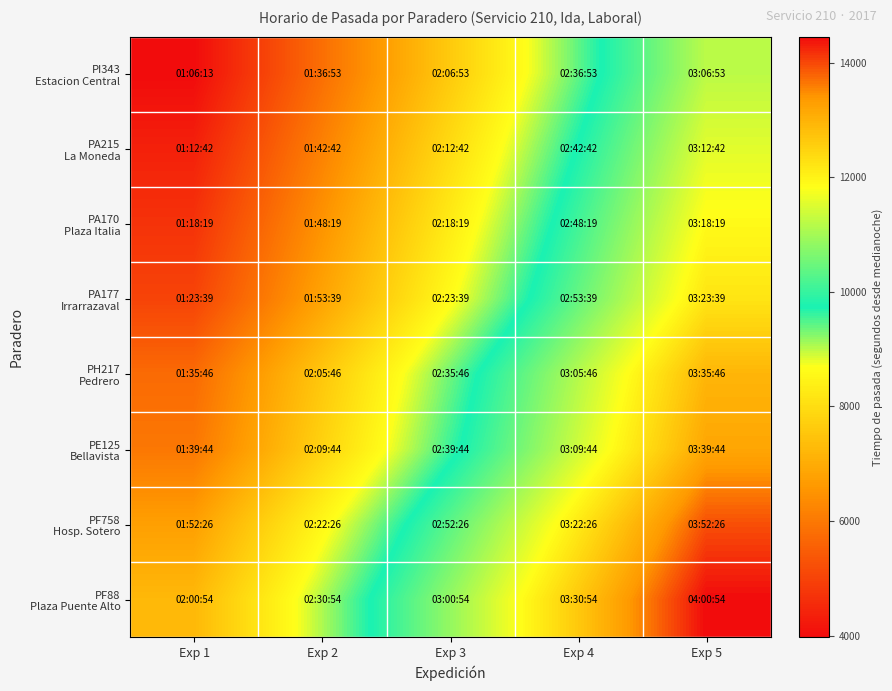

Which series has the widest spread of values?

PI343 Estacion Central